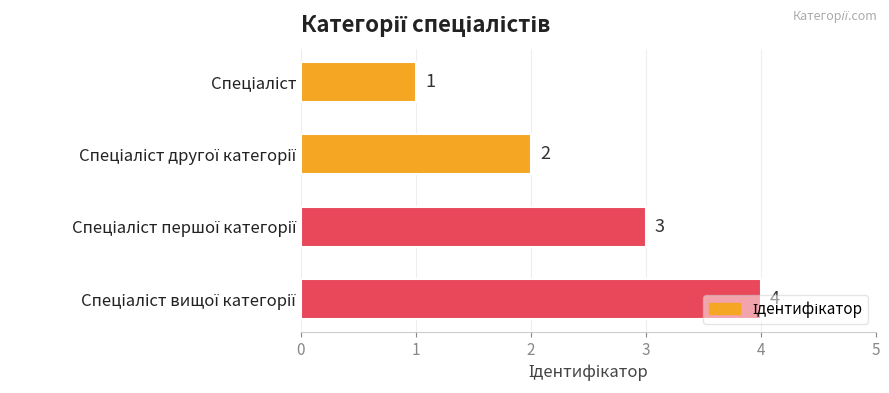

What is the maximum value shown in the chart?

4